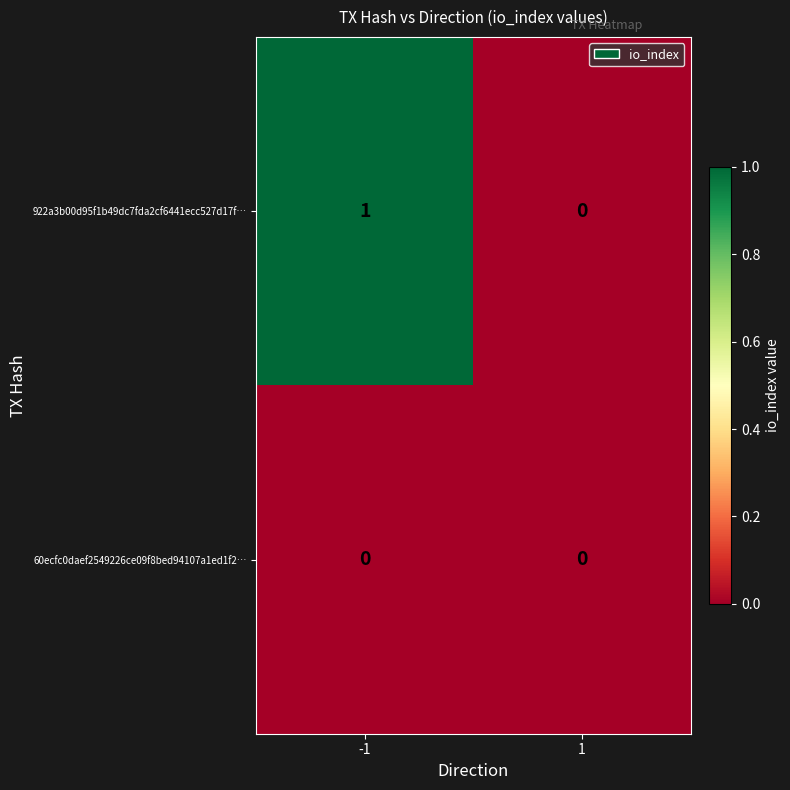

Reading right to left, list all the values displayed in this chart.

922a3b00d95f1b49dc7fda2cf6441ecc527d17f…: 0	1
60ecfc0daef2549226ce09f8bed94107a1ed1f2…: 0	0